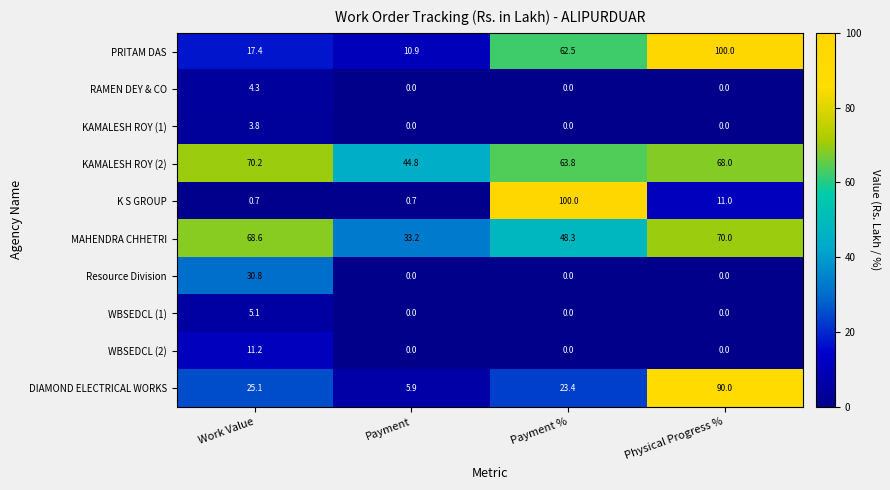

What is the approximate value of MAHENDRA CHHETRI at Work Value?

68.6